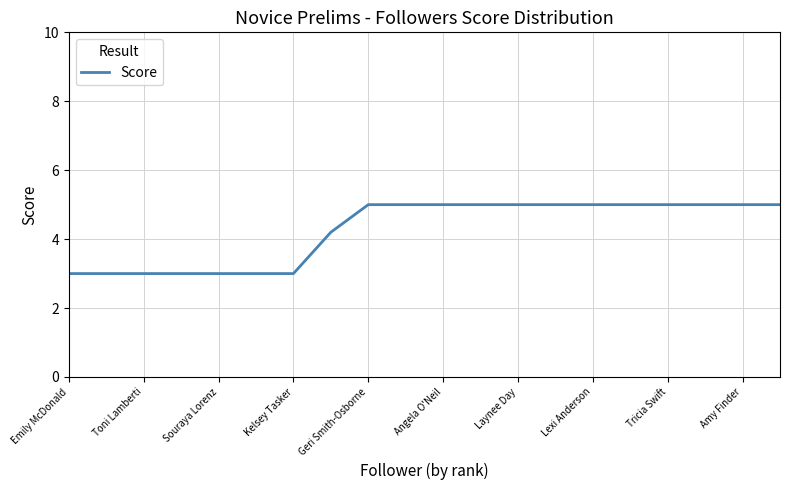

Count the values in the range 3 to 5.

20